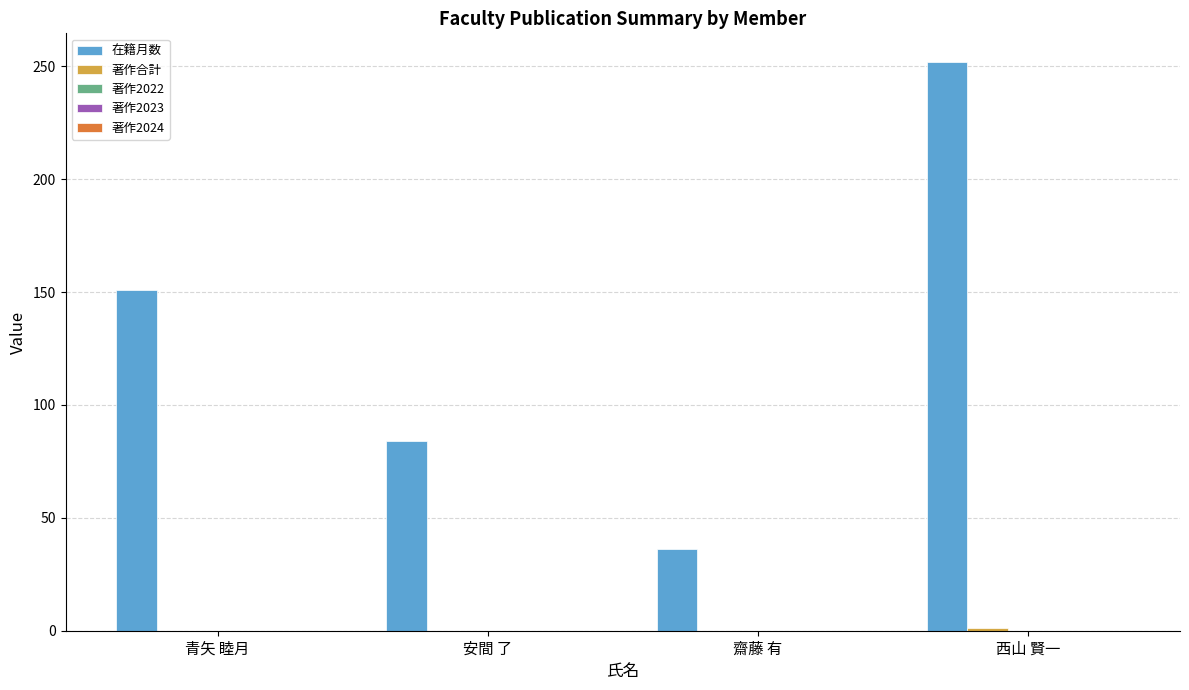

Which series changed the most between 齋藤 有 and 西山 賢一?

在籍月数